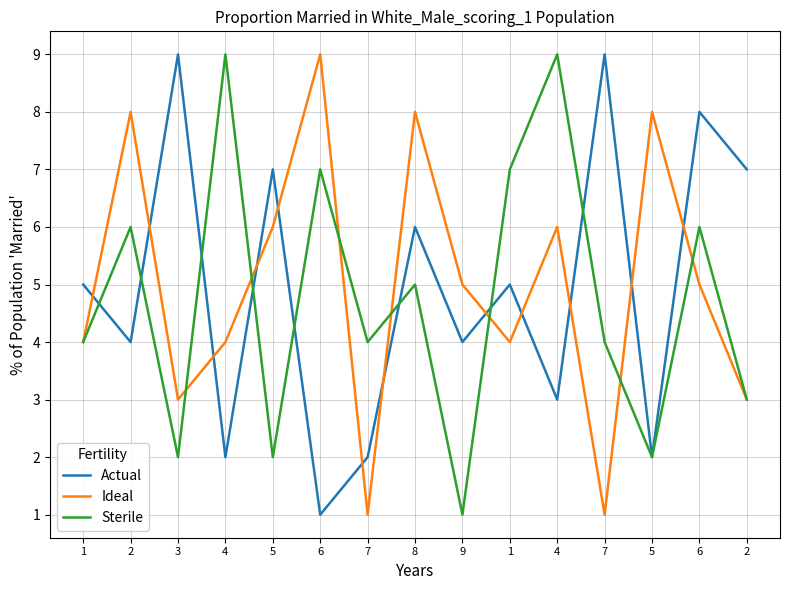

What are all the series names shown in the legend?

Actual, Ideal, Sterile